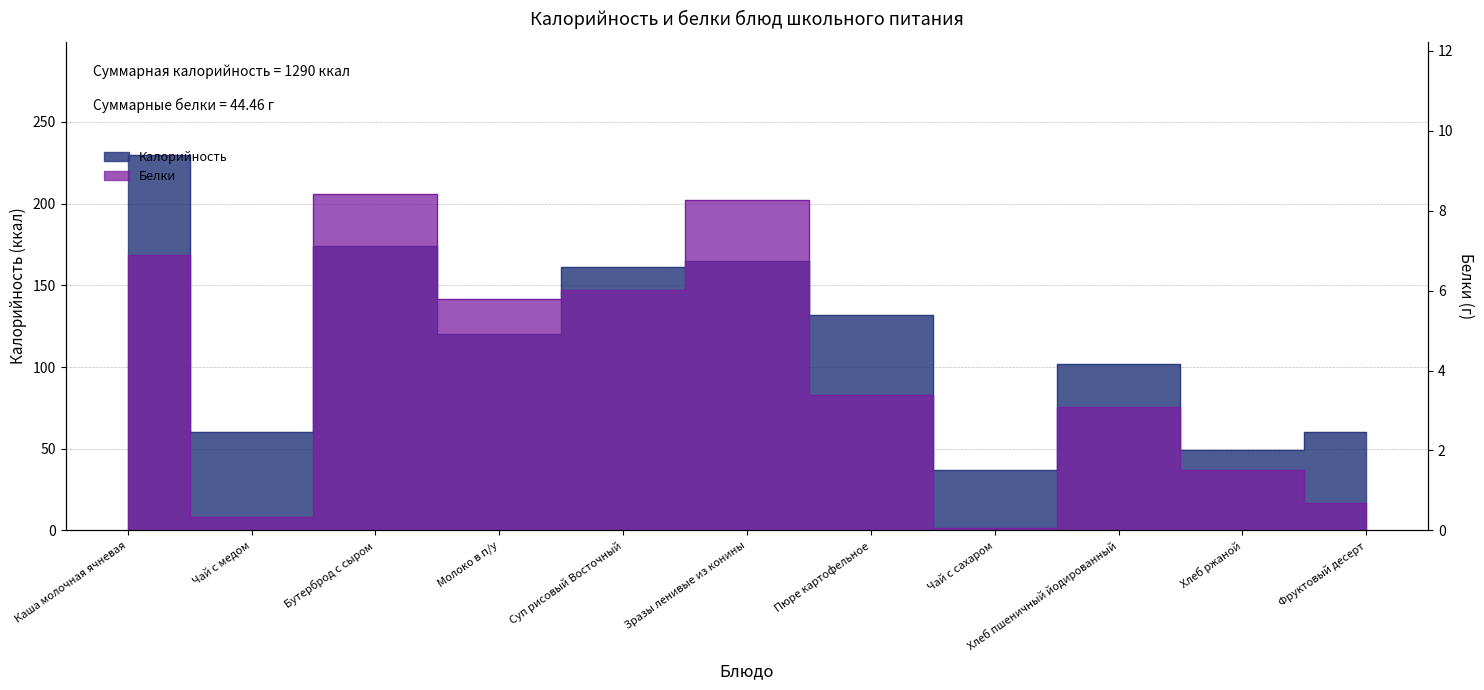

What is the difference between the second highest and second lowest values in the Белки series?

7.9